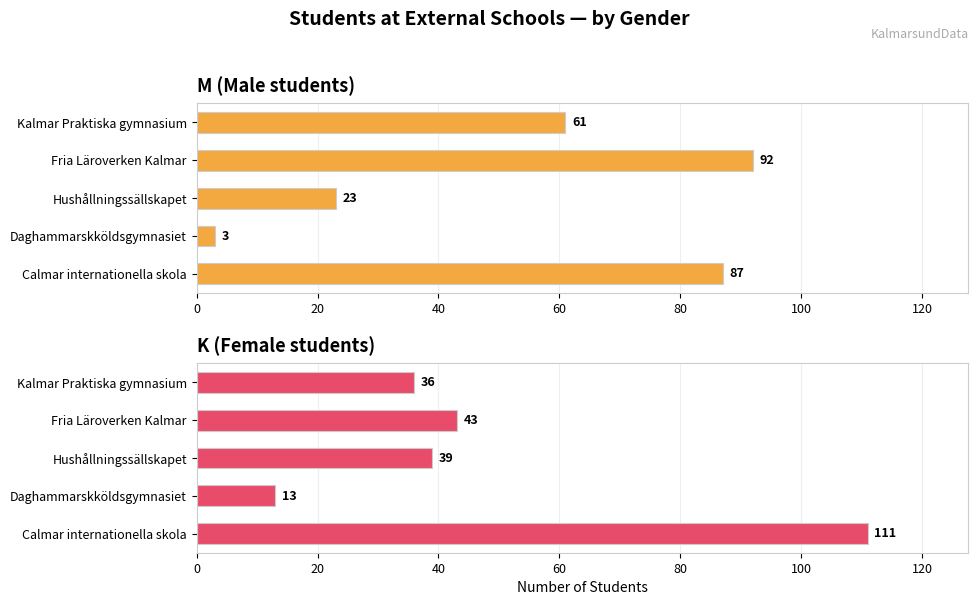

What is the value of the M bar at the 1st from the left?

87